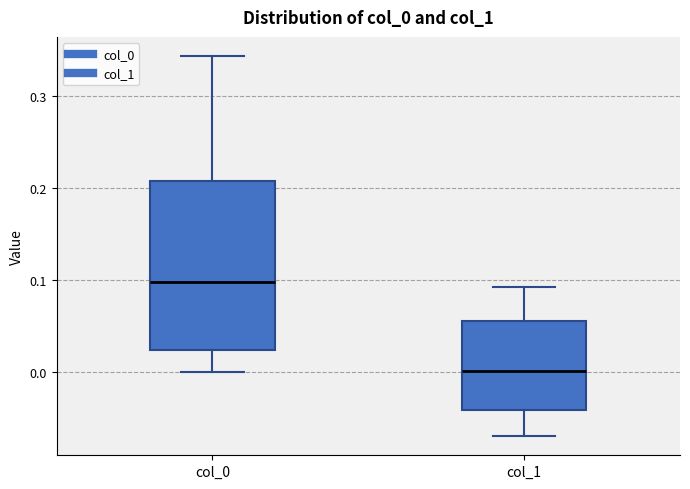

Which box is the tallest, from its lower edge to its upper edge?

col_0